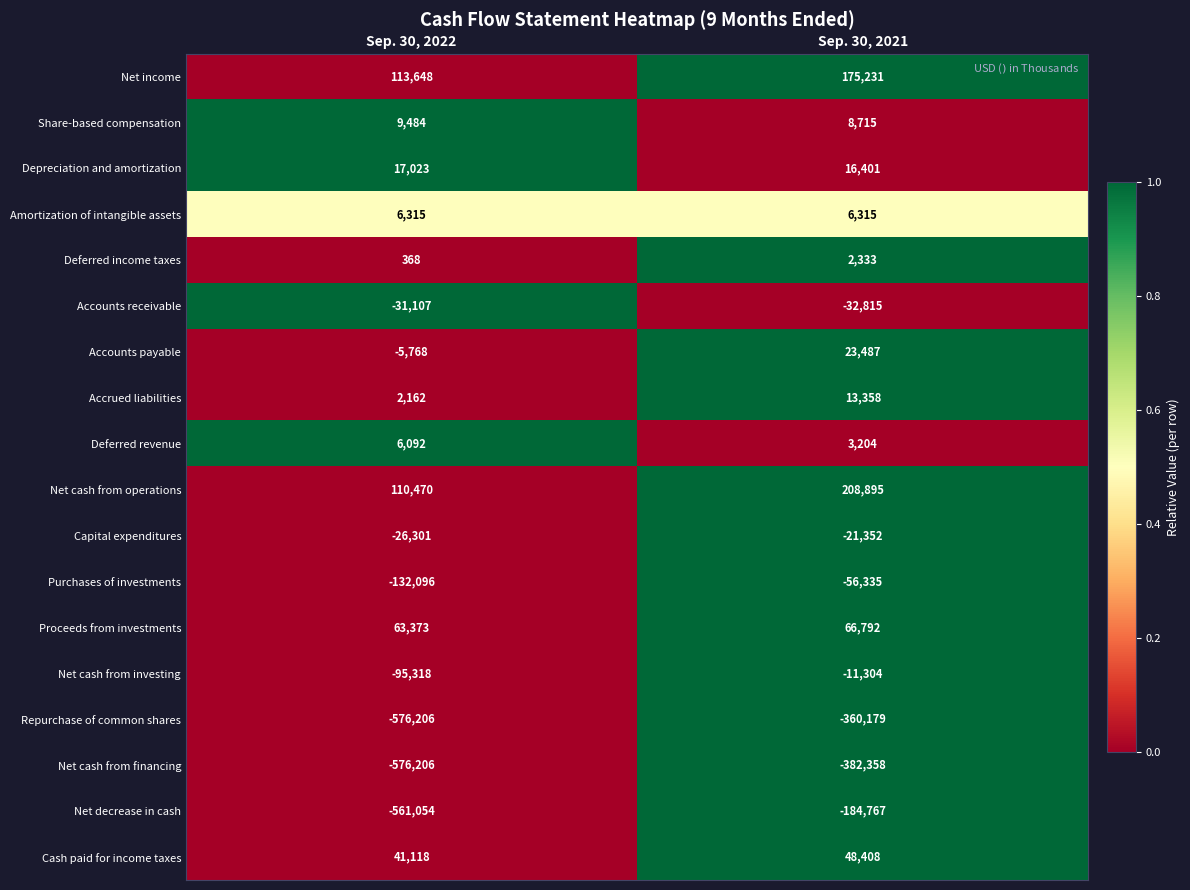

How many data points in Proceeds from investments are less than 66792?

1